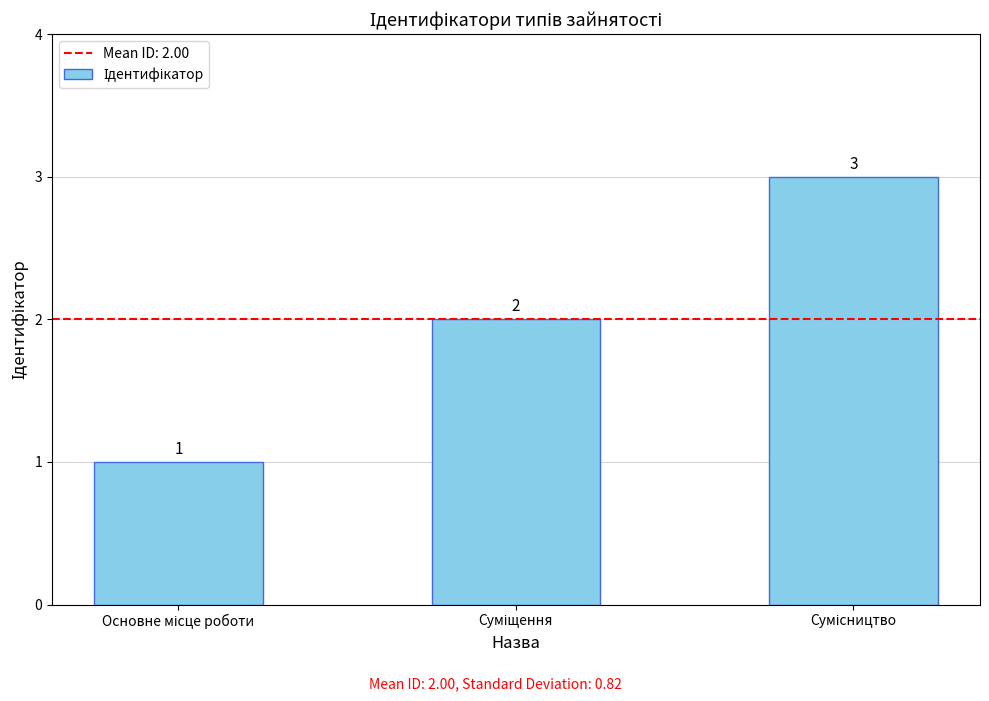

Reading left to right, transcribe all the data shown in this chart.

1	2	3